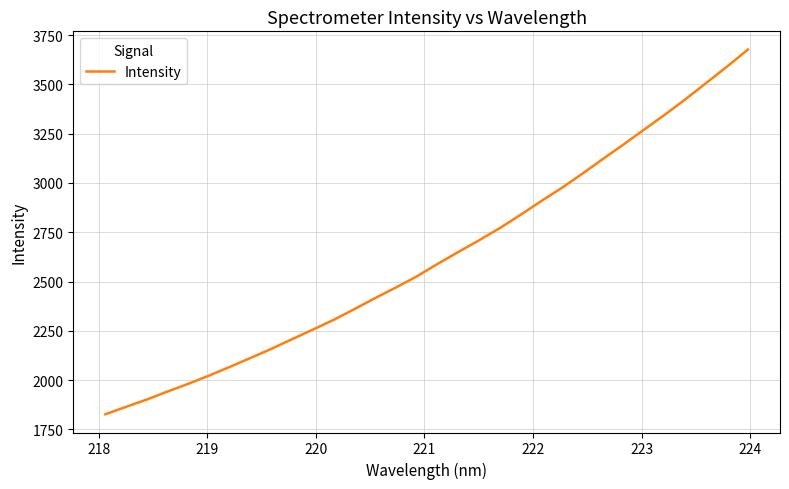

Does the chart have visible grid lines?

Yes